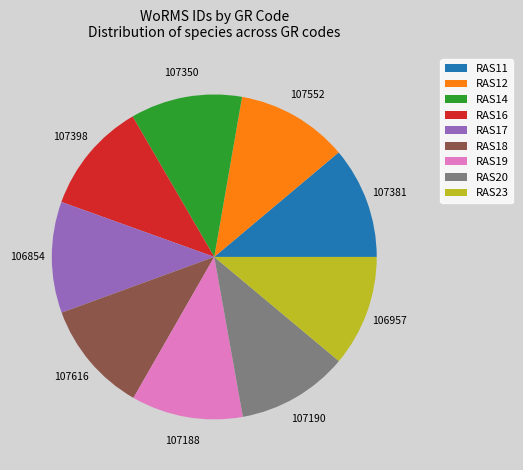

Does RAS12 account for over 50% of the chart?

No